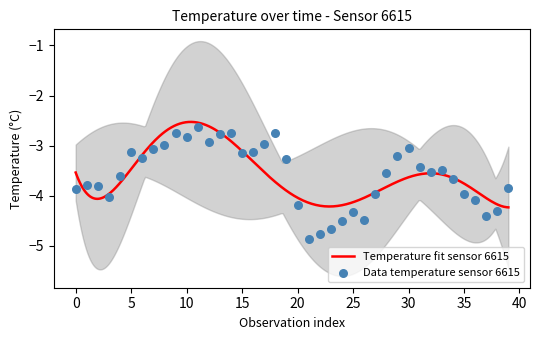

What is the change in value from 19 to 29?

+0.1